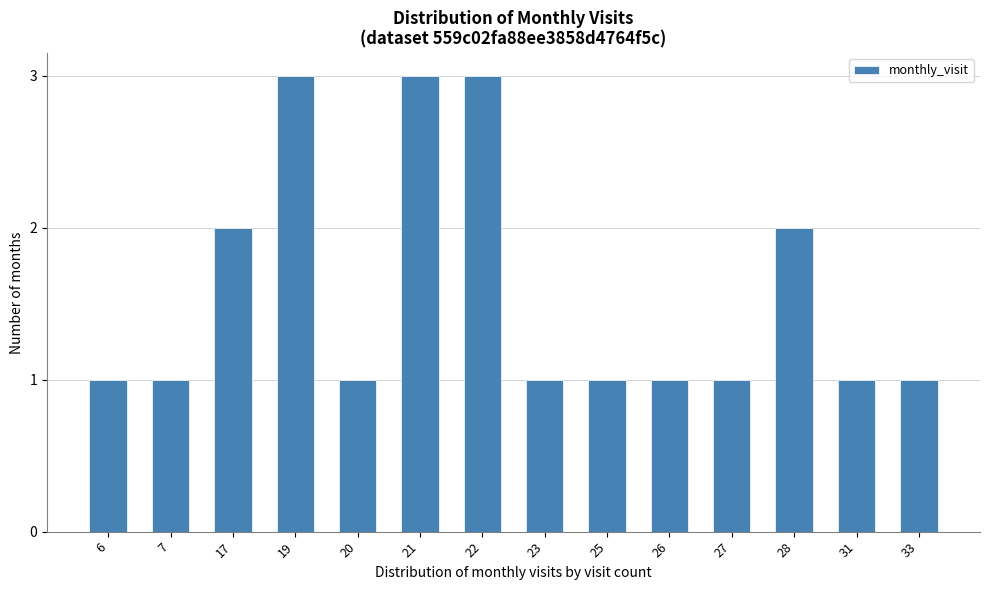

Reading right to left, list all the values displayed in this chart.

1	1	2	1	1	1	1	3	3	1	3	2	1	1